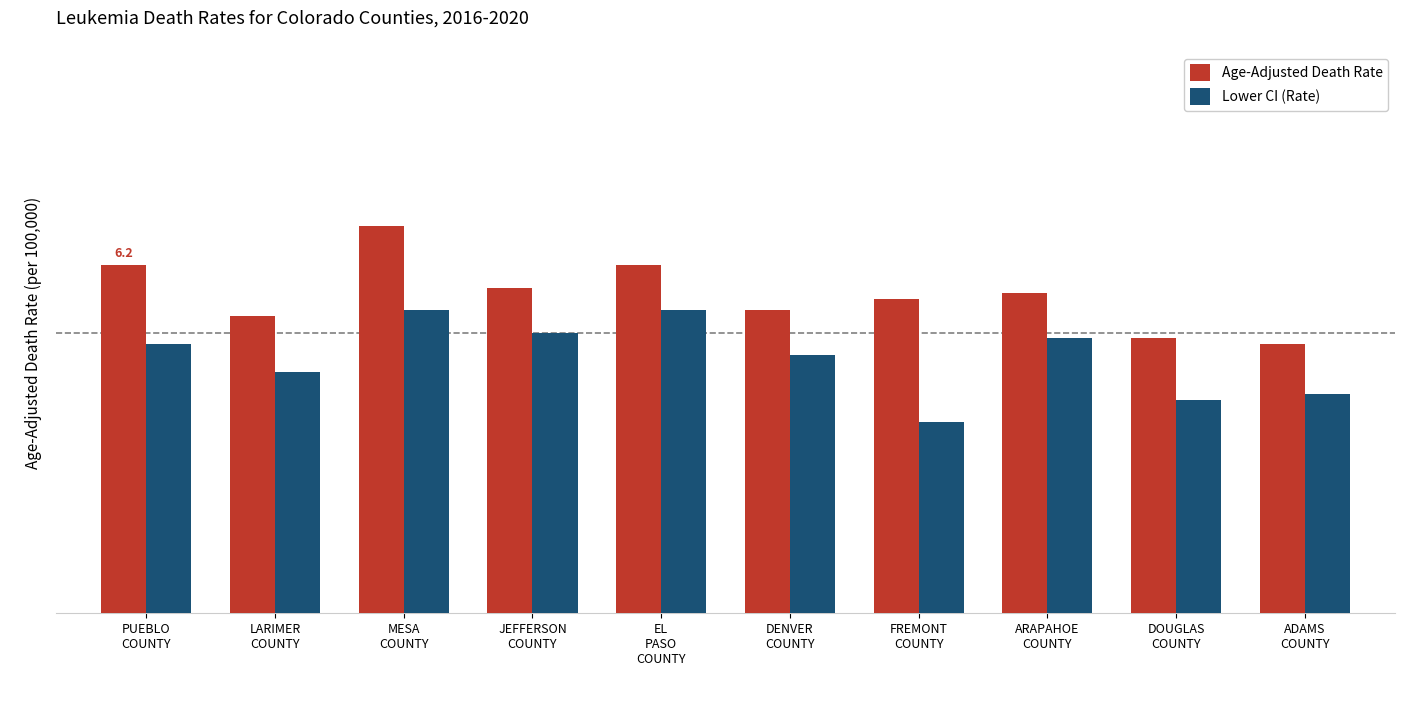

What is the spread (max minus min) of values at EL
PASO
COUNTY?

0.8